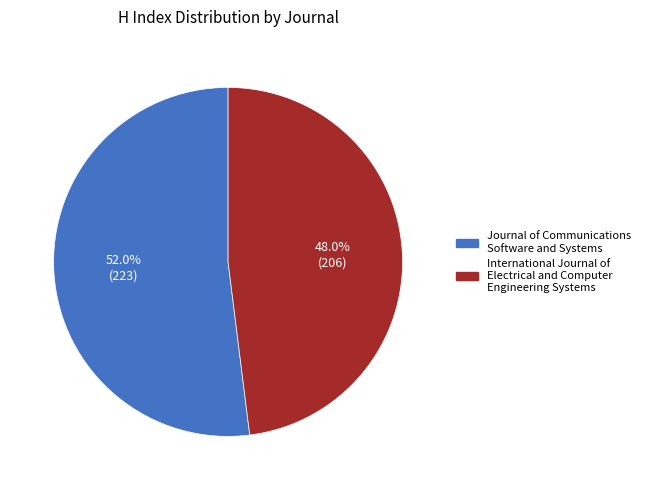

Rank the categories by value from highest to lowest.

Journal of Communications Software and Systems, International Journal of Electrical and Computer Engineering Systems